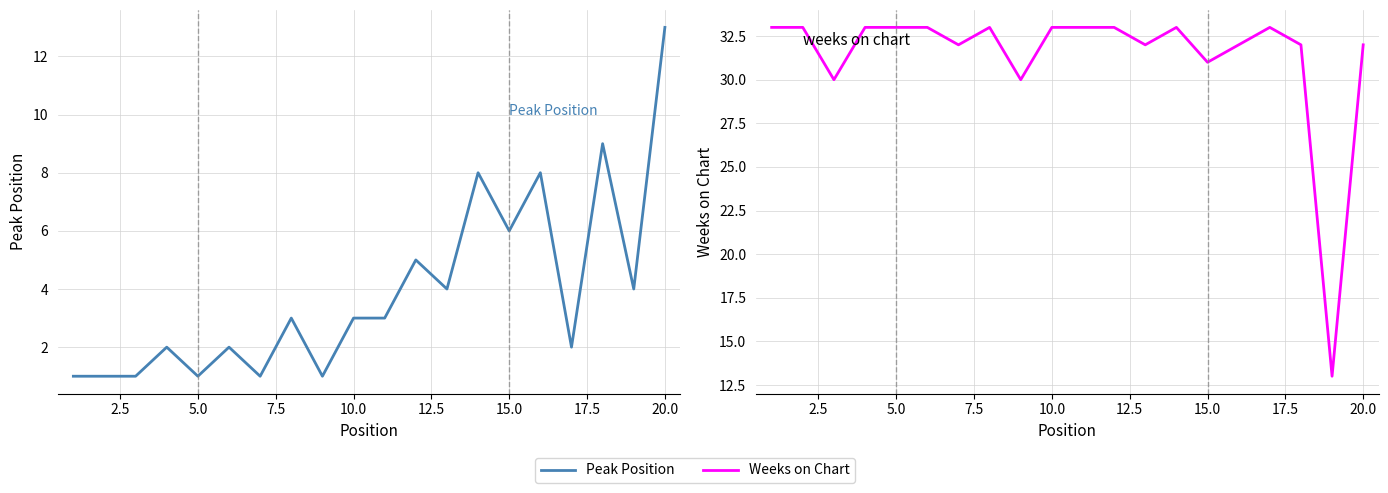

What are all the series names shown in the legend?

Peak Position, Weeks on Chart